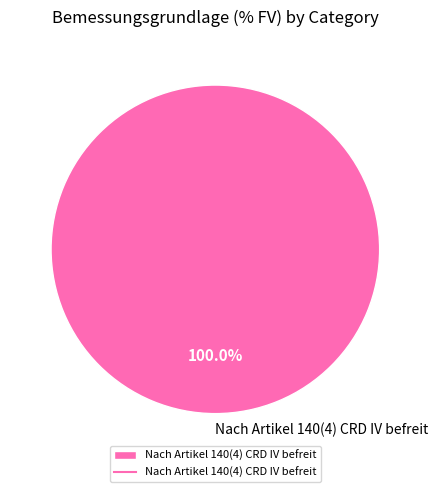

What is the majority slice?

Nach Artikel 140(4) CRD IV befreit